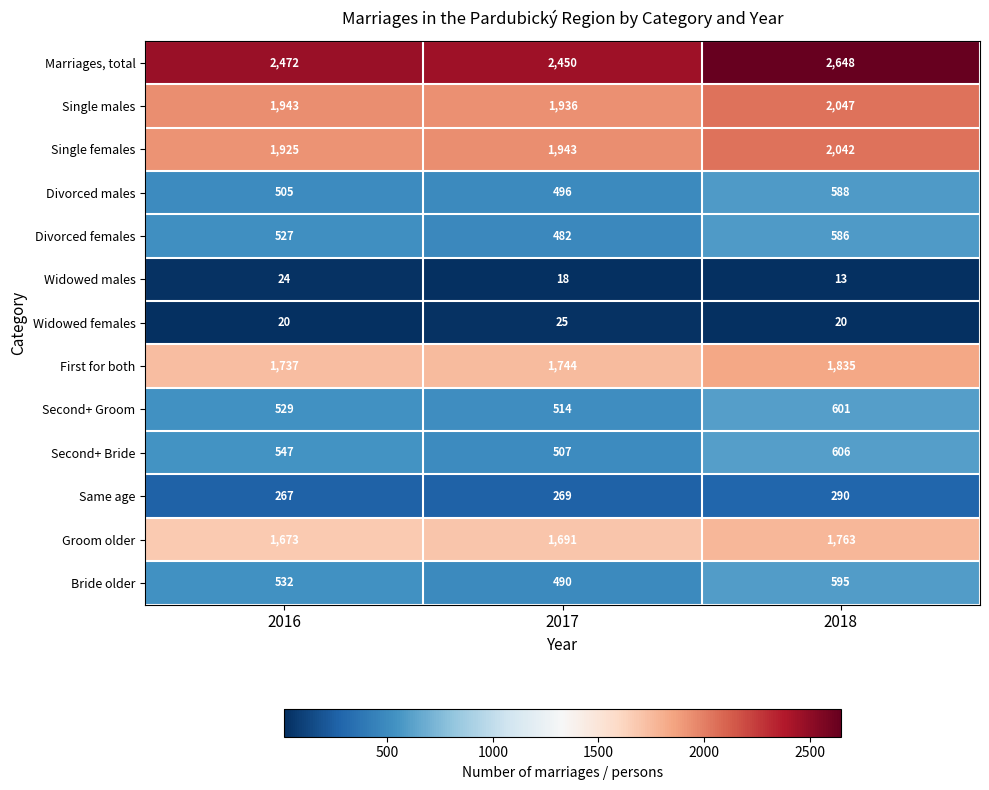

Which series has the largest total across all categories?

Marriages, total